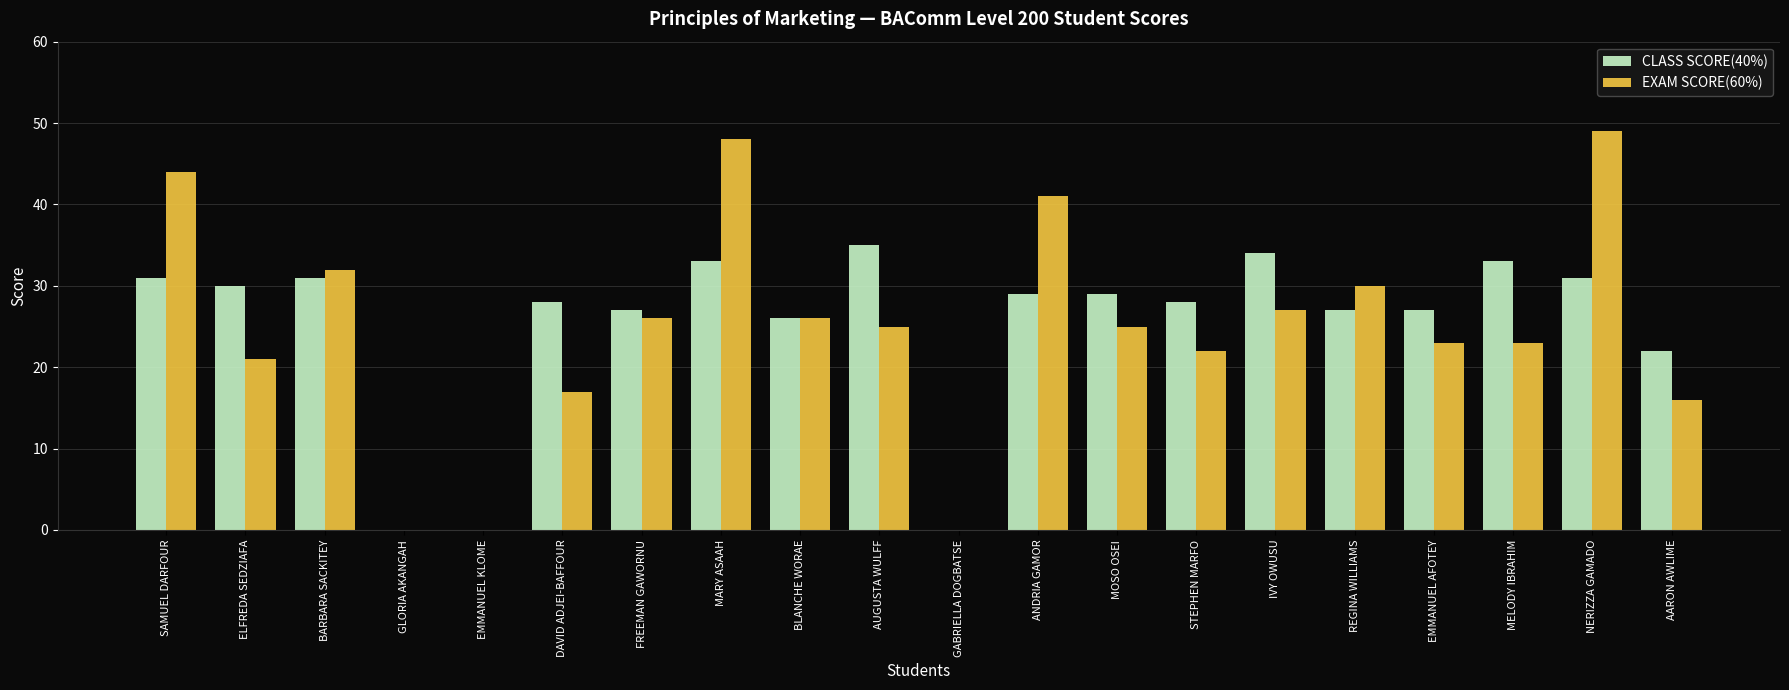

What value does the CLASS SCORE(40%) series have at MELODY IBRAHIM, to the nearest 10?

30